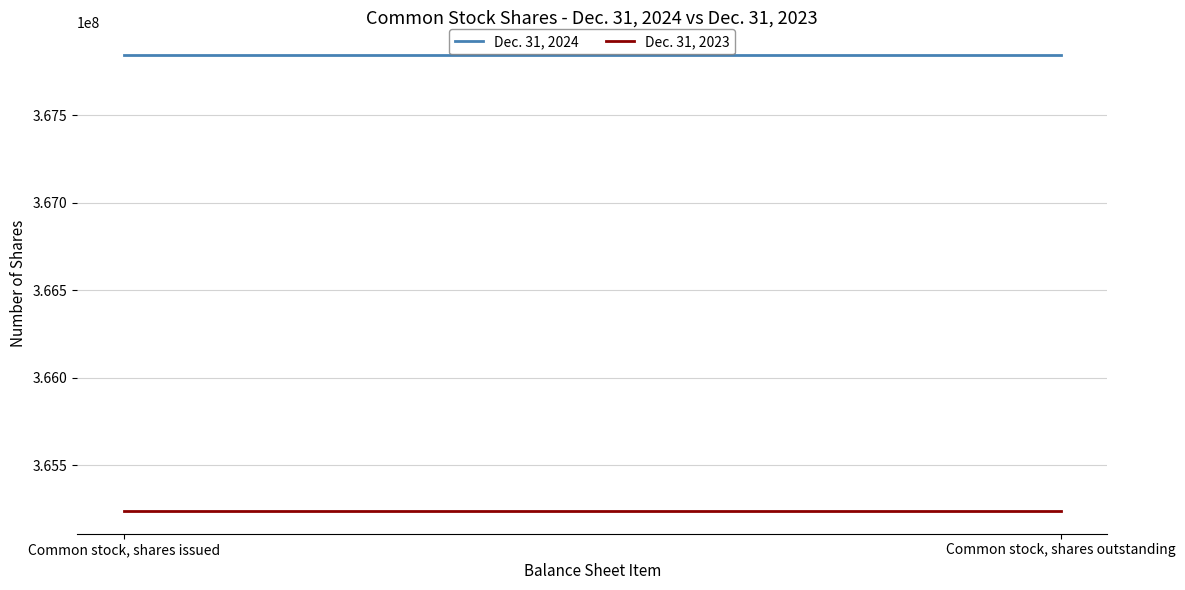

At how many categories does at least one series exceed 367768716?

2